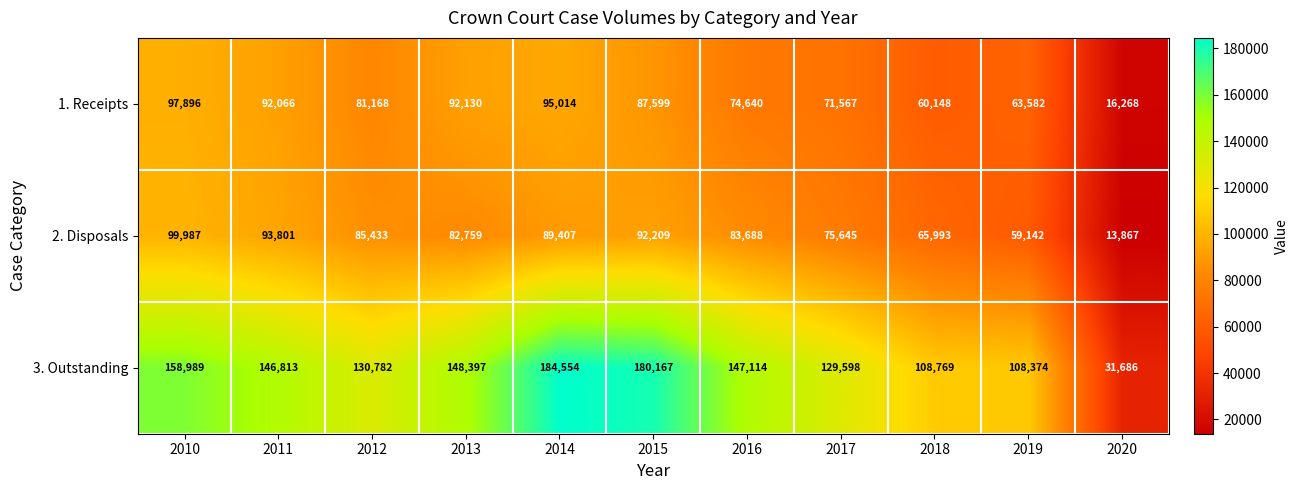

Which category has the lowest value across all series?

2020